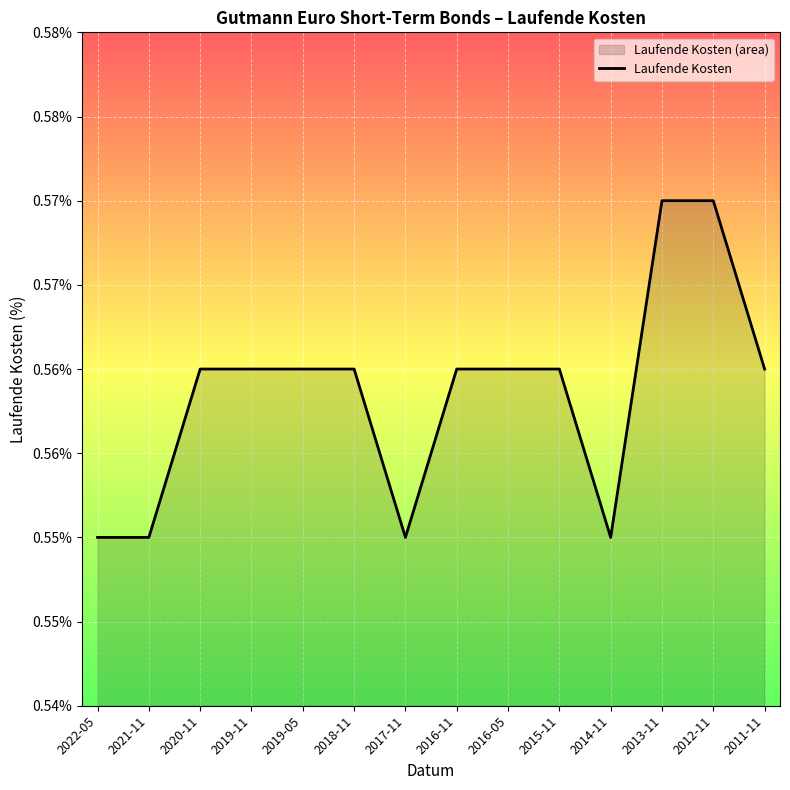

What position from the left is 2016-11?

8